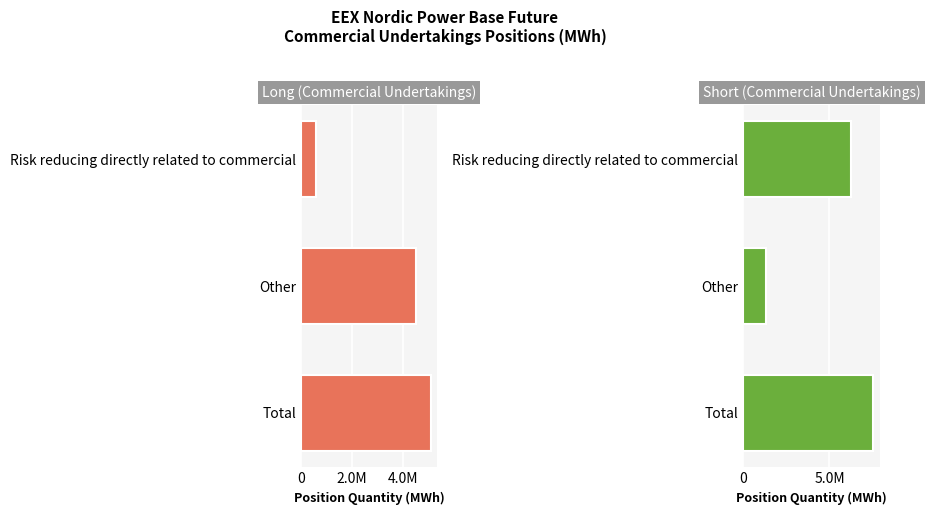

Is it true that Long (Commercial Undertakings) equals 596002 at Risk reducing directly related to commercial?

True